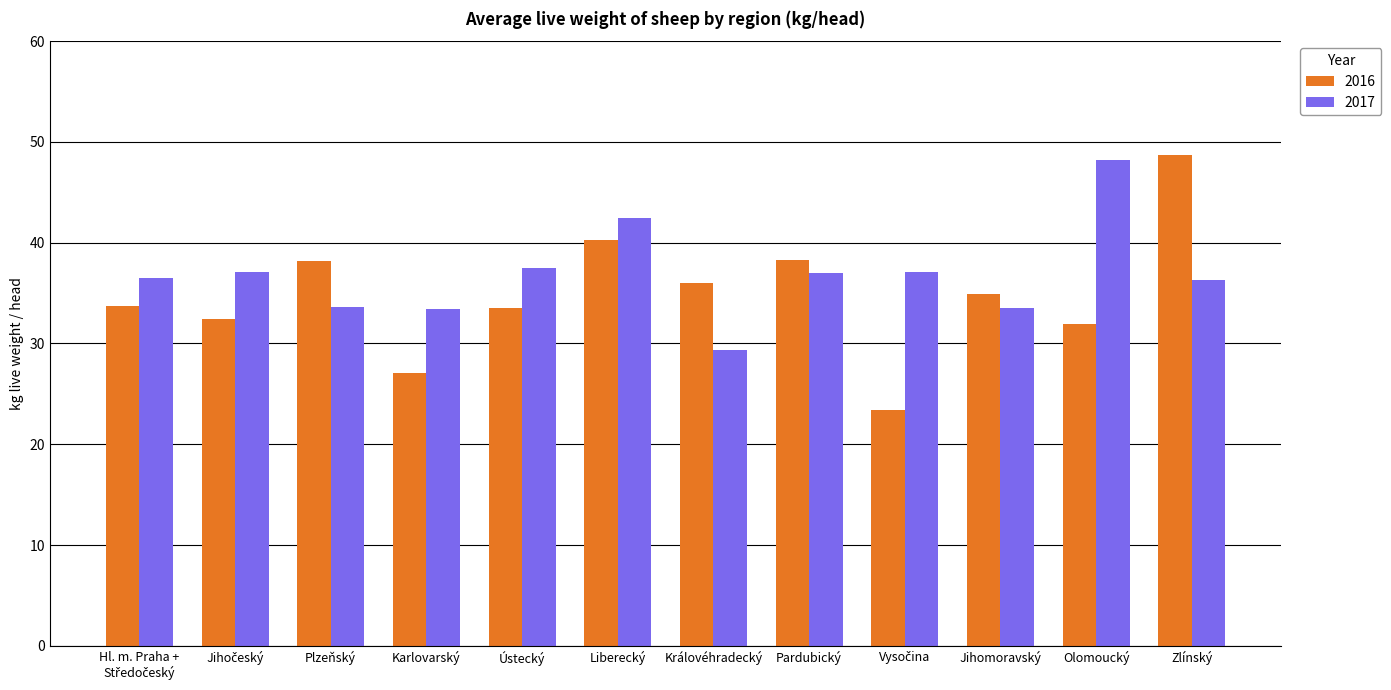

What is the greatest value displayed?

48.7